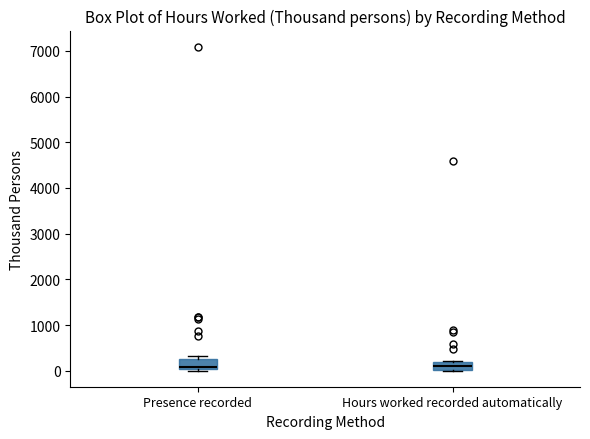

Reading left to right, transcribe this box plot: for each box, give where its median line is, the range the box spans, and where its two whiskers end, as read against the y-axis. The values are not printed on the chart, so give them approximately, as read against the axis.

Presence recorded: median 100, box 0 to 200, whiskers 0 to 300
Hours worked recorded automatically: median 100, box 0 to 200, whiskers 0 to 200